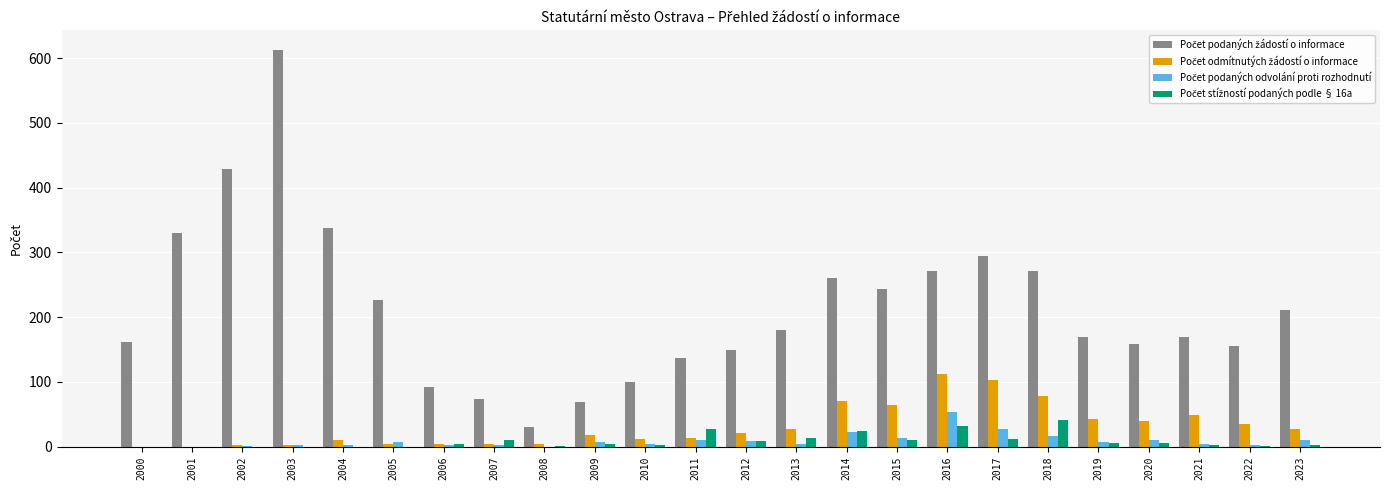

At which category does the chart reach its peak across all series?

2003